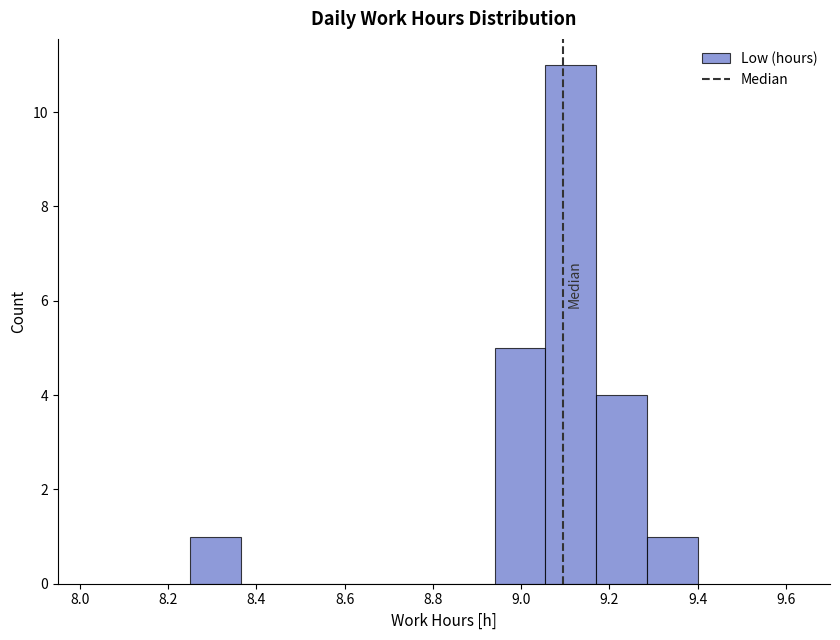

What is the height of the bar covering 8.250 to 8.365 on the x-axis? Neither the bar edges nor the heights are printed on the chart, so give them approximately, as read against the axes.

1